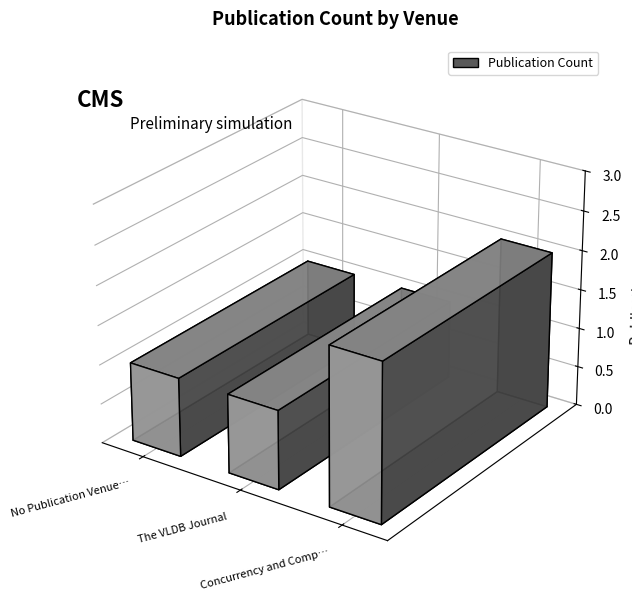

What value does the data have at The VLDB Journal?

1